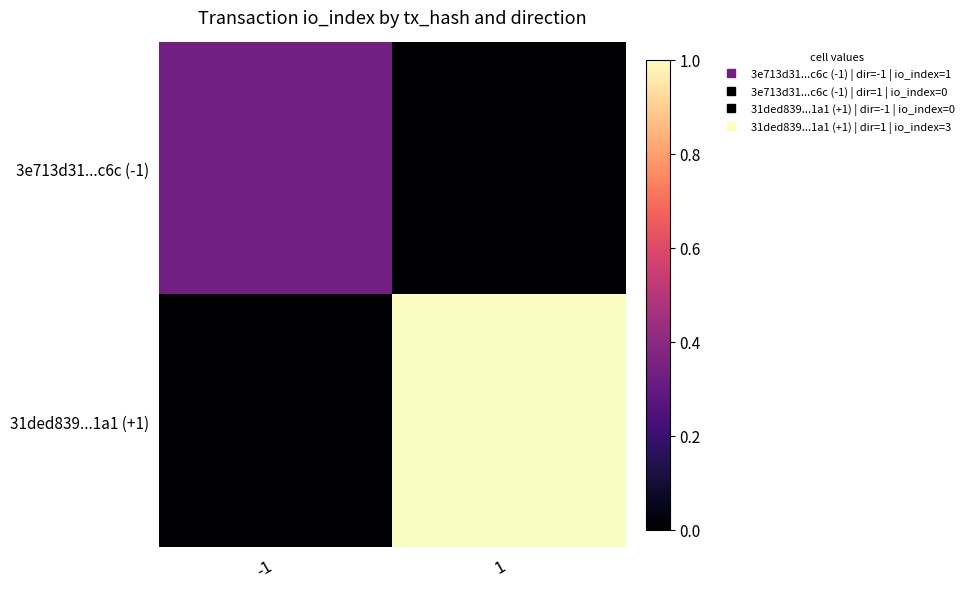

Reading left to right, extract all data points from this chart.

3e713d31...c6c (-1): -1=0.3	1=0.0
31ded839...1a1 (+1): -1=0.0	1=1.0